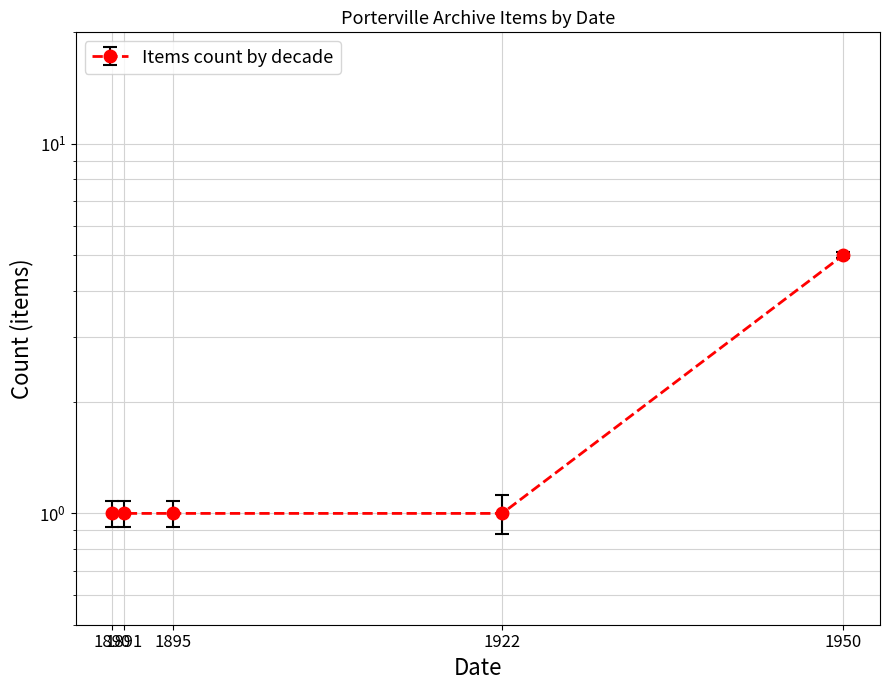

Reading right to left, extract all data points from this chart.

1950=5	1922=1	1895=1	1891=1	1890=1